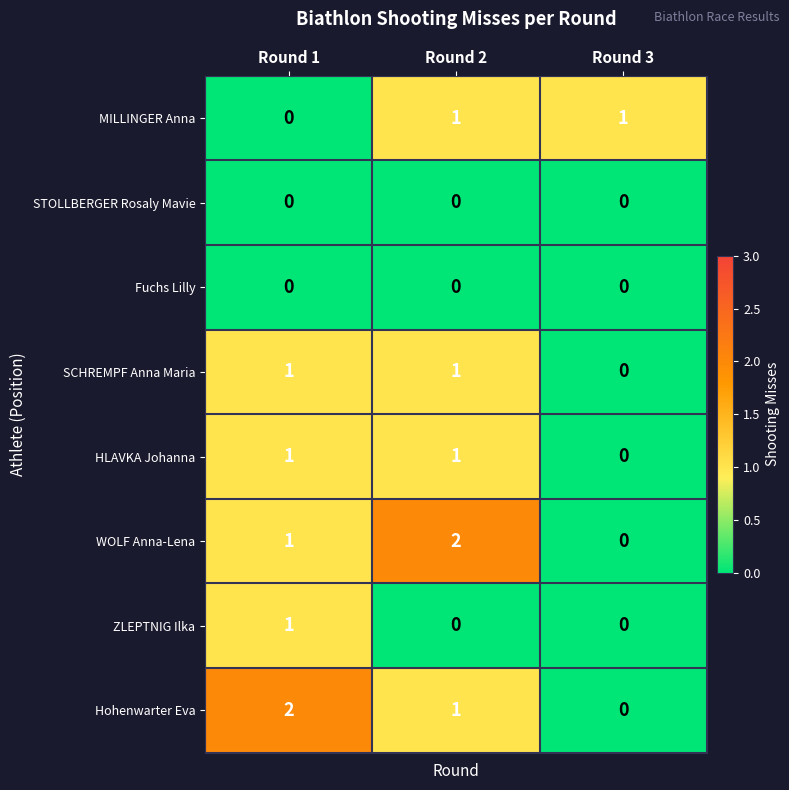

What is the total value across all series at Round 3?

1